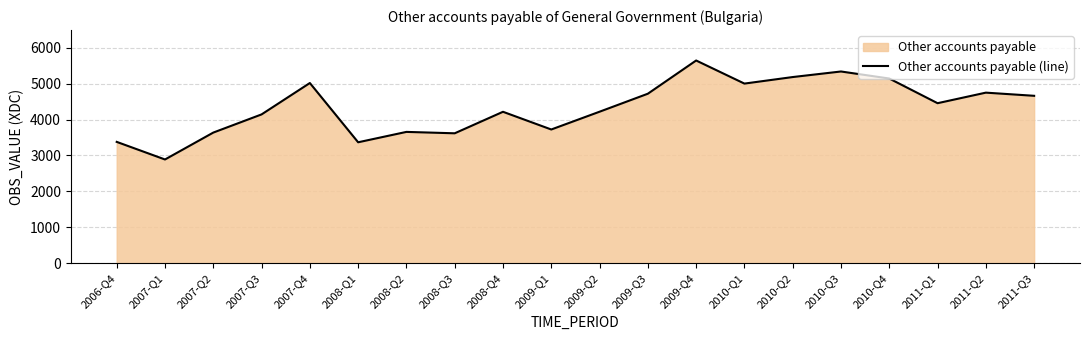

Is it true that the value at 2008-Q2 is 3657?

True